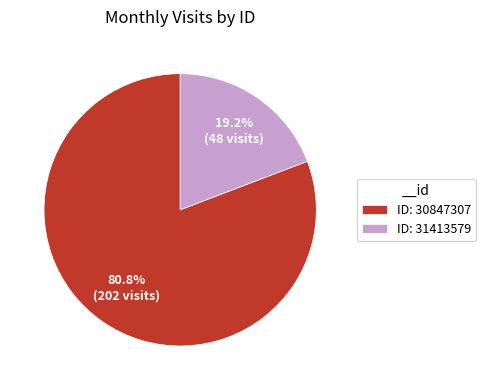

Which slice is the smallest?

ID: 31413579